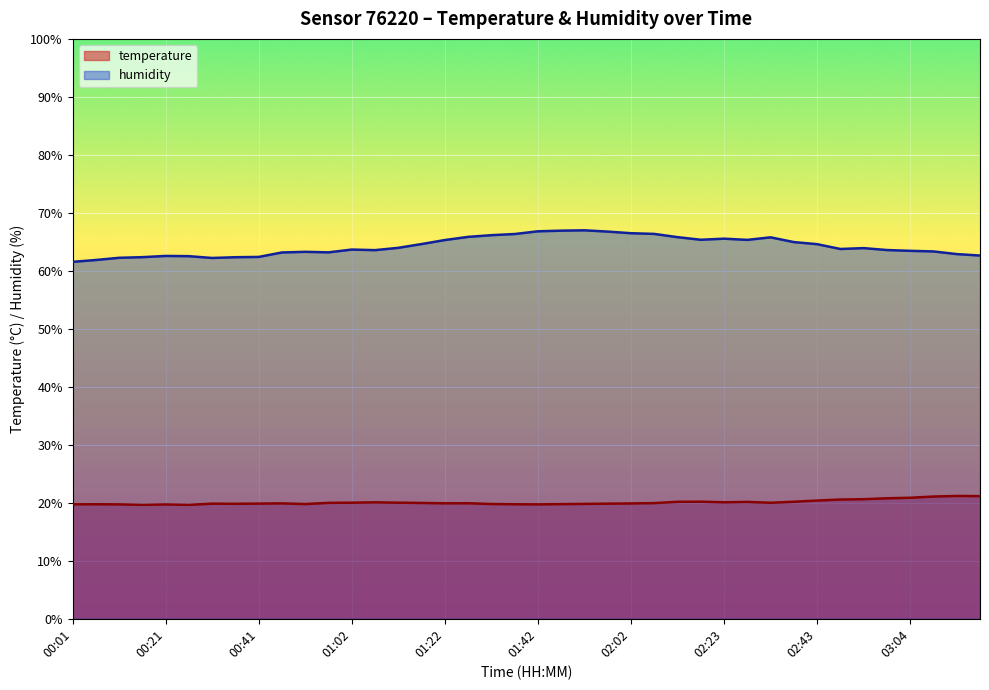

Reading left to right, list all the values displayed in this chart.

temperature: 00:01=19.7	00:06=19.8	00:11=19.7	00:16=19.6	00:21=19.7	00:26=19.6	00:31=19.9	00:36=19.8	00:41=19.9	00:46=19.9	00:52=19.8	00:57=20.0	01:02=20.0	01:07=20.1	01:12=20.0	01:17=20.0	01:22=19.9	01:27=19.9	01:32=19.8	01:37=19.8	01:42=19.7	01:47=19.8	01:52=19.8	01:57=19.9	02:02=19.9	02:08=19.9	02:13=20.2	02:18=20.2	02:23=20.1	02:28=20.1	02:33=20.0	02:38=20.2	02:43=20.4	02:48=20.6	02:53=20.6	02:58=20.8	03:04=20.9	03:09=21.1	03:14=21.2	03:19=21.1
humidity: 00:01=61.5	00:06=61.9	00:11=62.2	00:16=62.4	00:21=62.6	00:26=62.5	00:31=62.2	00:36=62.4	00:41=62.4	00:46=63.2	00:52=63.3	00:57=63.2	01:02=63.7	01:07=63.6	01:12=64.0	01:17=64.6	01:22=65.3	01:27=65.9	01:32=66.2	01:37=66.3	01:42=66.8	01:47=66.9	01:52=67.0	01:57=66.8	02:02=66.5	02:08=66.4	02:13=65.8	02:18=65.4	02:23=65.5	02:28=65.3	02:33=65.8	02:38=65.0	02:43=64.6	02:48=63.8	02:53=63.9	02:58=63.6	03:04=63.5	03:09=63.4	03:14=62.9	03:19=62.6